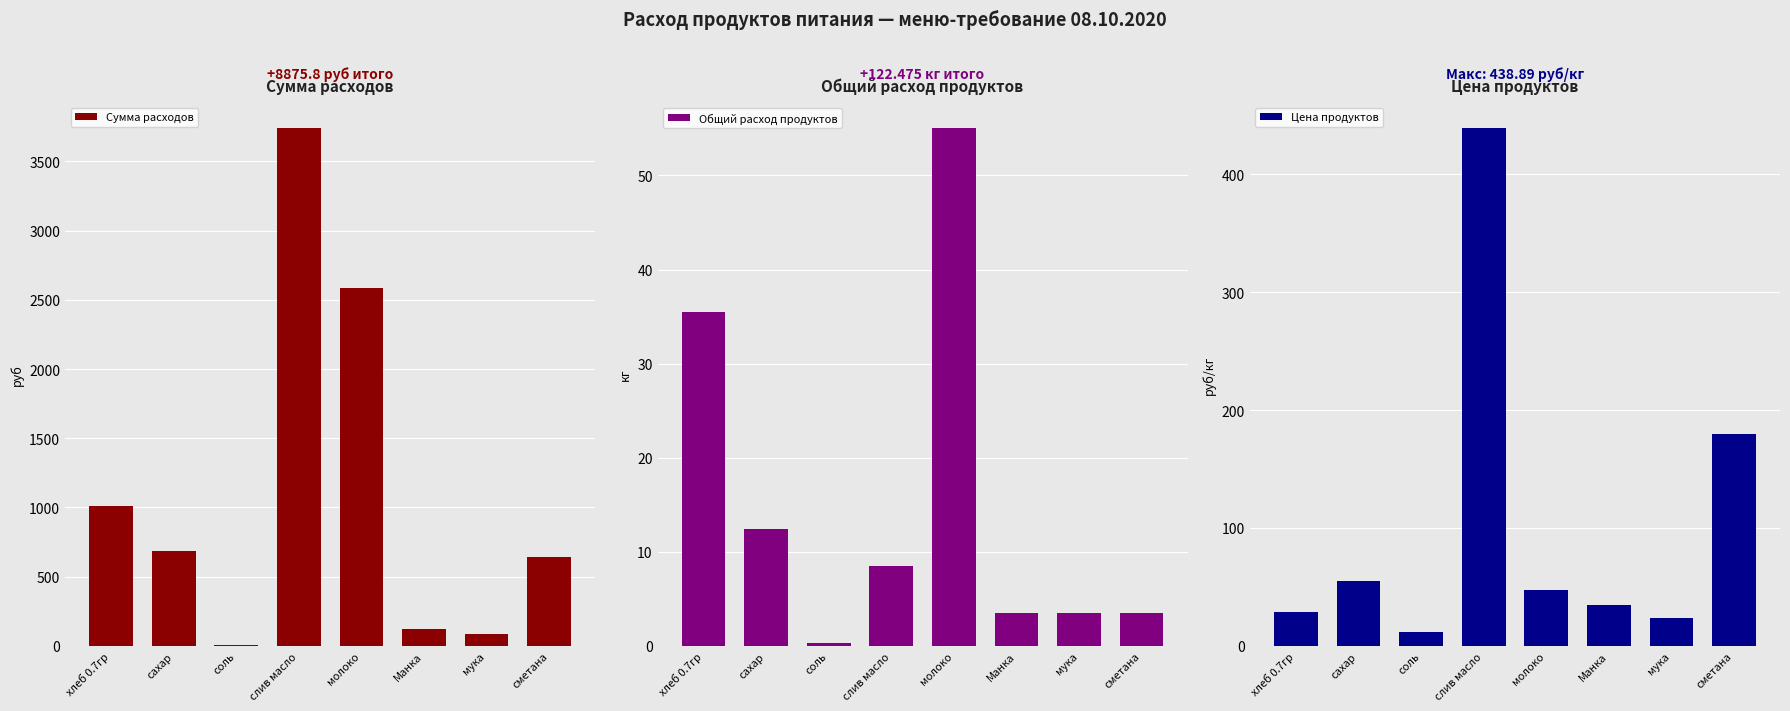

What is the average value of the Сумма расходов series?

1109.5